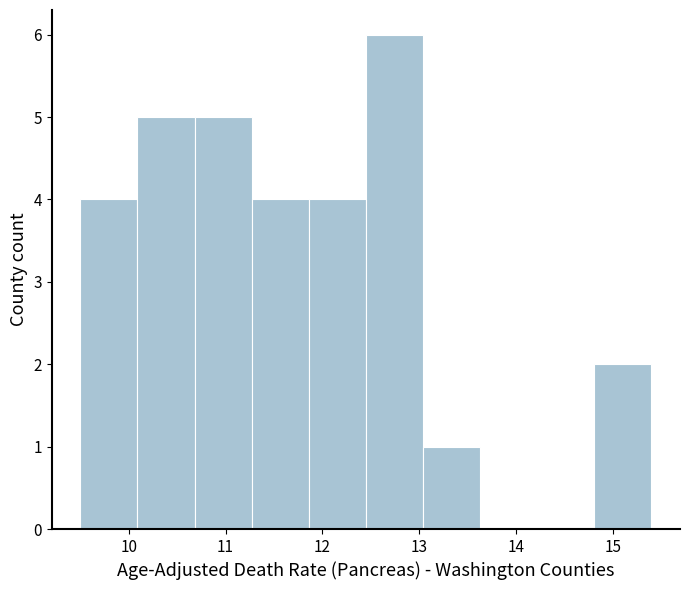

Reading left to right, list every bar in this chart as the range it spans on the x-axis followed by its height. Neither the bar edges nor the heights are printed on the chart, so give them approximately, as read against the axes.

9.50 to 10.09: 4
10.09 to 10.68: 5
10.68 to 11.27: 5
11.27 to 11.86: 4
11.86 to 12.45: 4
12.45 to 13.04: 6
13.04 to 13.63: 1
13.63 to 14.22: 0
14.22 to 14.81: 0
14.81 to 15.40: 2